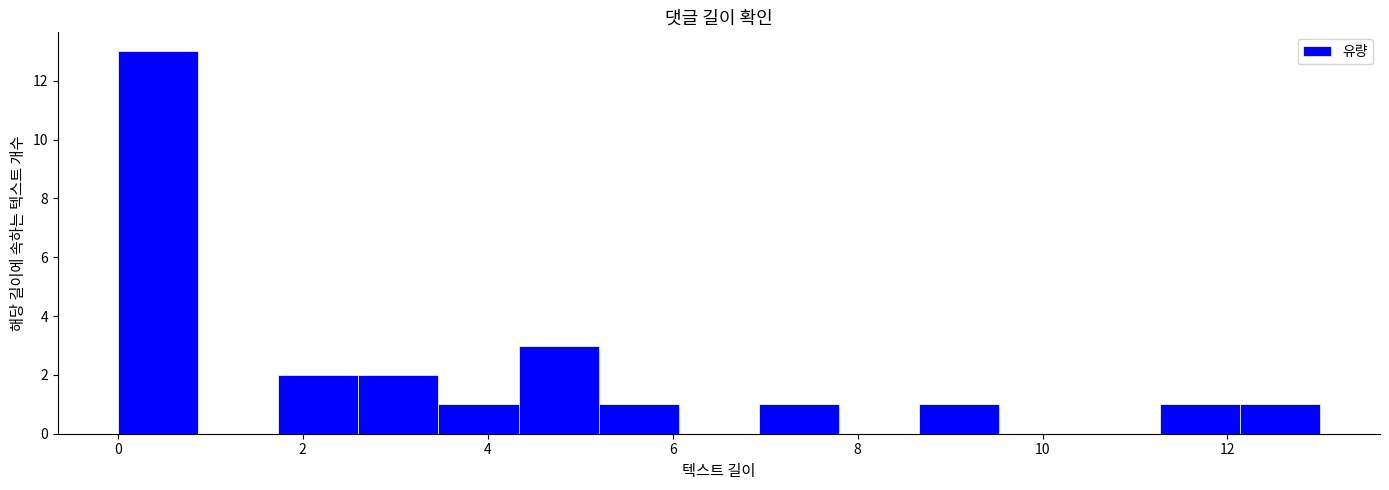

Which range on the x-axis has the tallest bar?

0.0 to 0.8